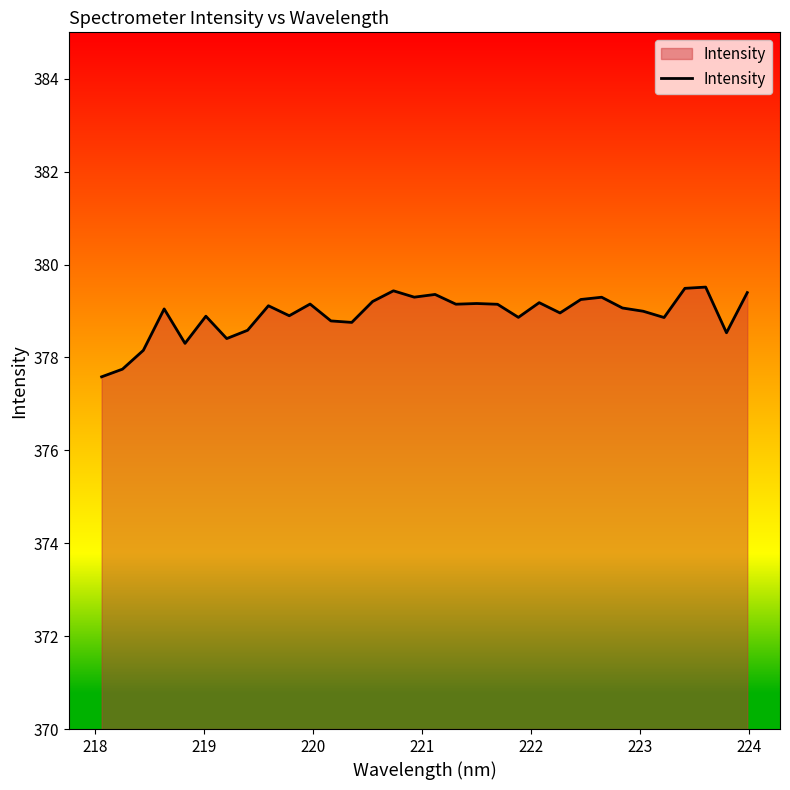

What is the difference between the maximum and minimum values?

1.9